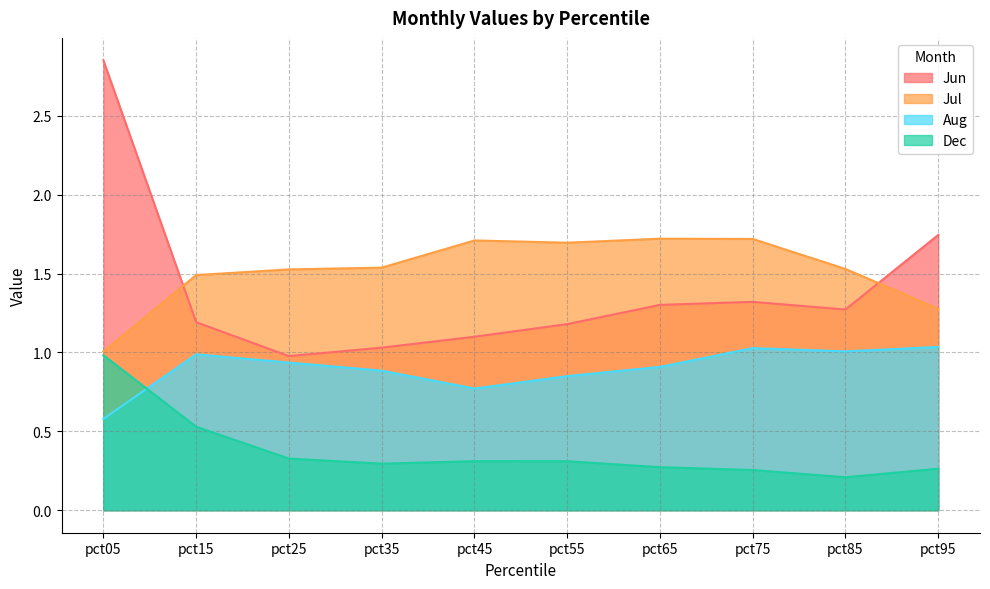

Which series has the largest total across all categories?

Jul